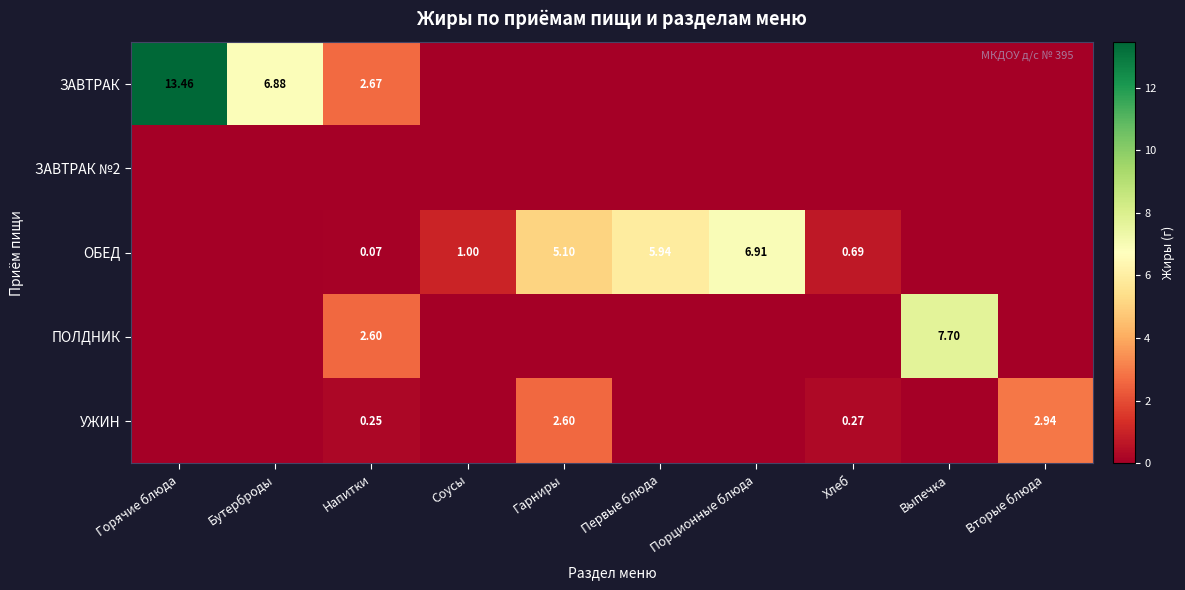

What is the spread (max minus min) of values at Горячие блюда?

13.5